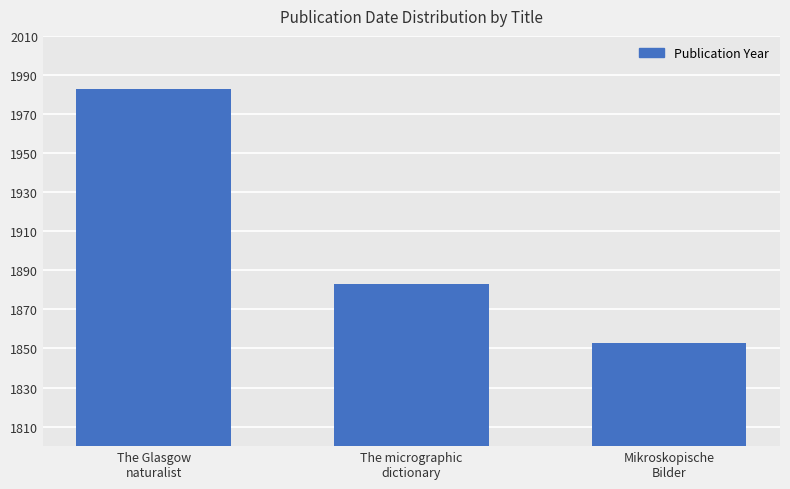

What is the maximum value shown in the chart?

1983